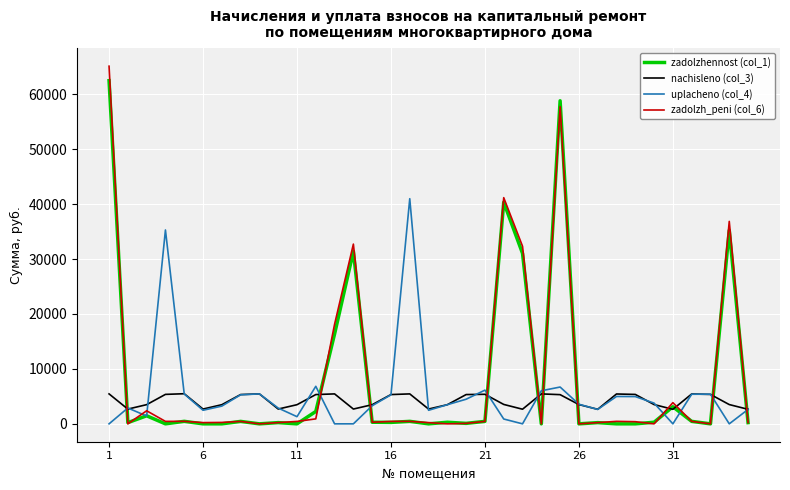

True or false: zadolzh_peni (col_6) and uplacheno (col_4) cross at least once.

True